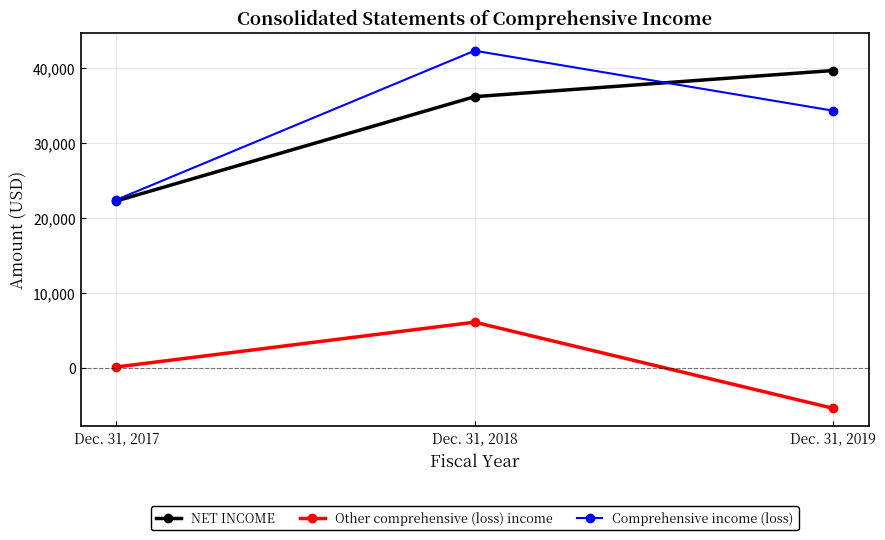

Reading right to left, extract all data points from this chart.

NET INCOME: 39699	36213	22301
Other comprehensive (loss) income: -5350	6132	155
Comprehensive income (loss): 34349	42345	22456